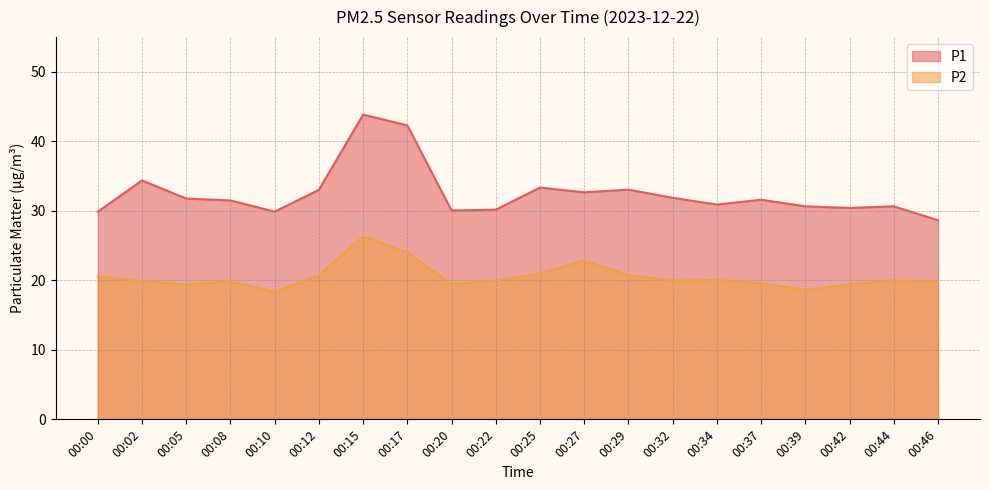

At which category is the sum across all series the highest?

00:15